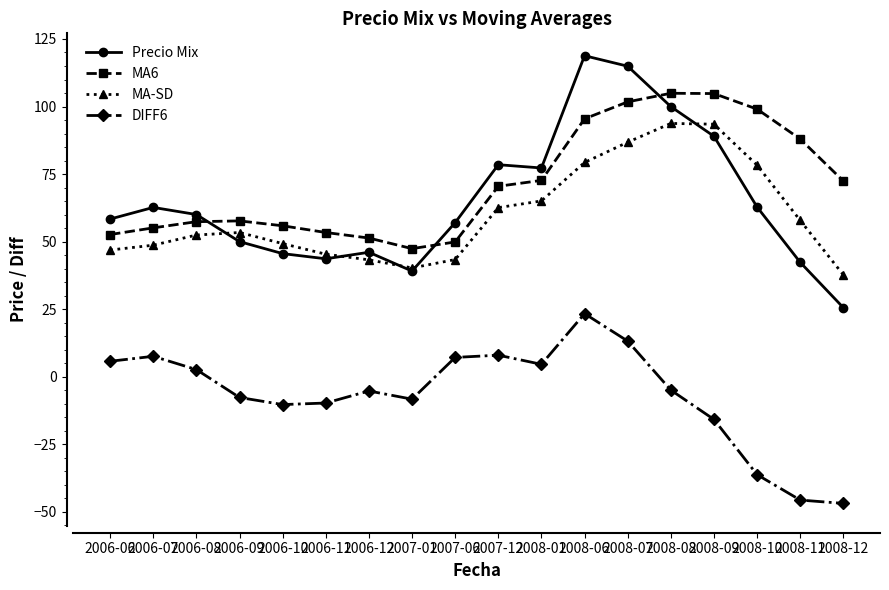

List the series in order of their peak value, lowest first.

DIFF6, MA-SD, MA6, Precio Mix